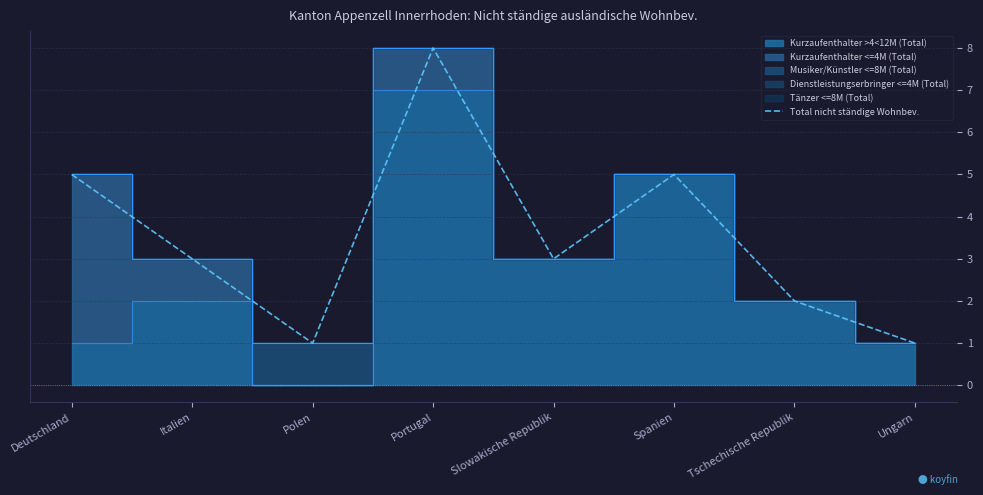

What is the label of the 4th point from the left?

Portugal